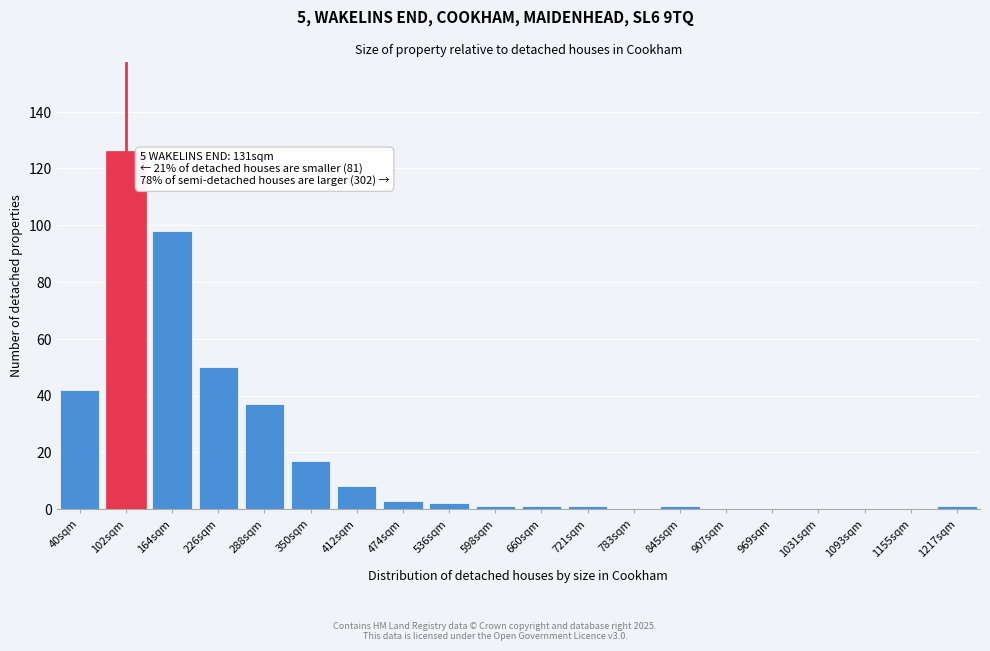

Reading left to right, transcribe all the data shown in this chart.

40sqm=42	102sqm=126	164sqm=98	226sqm=50	288sqm=37	350sqm=17	412sqm=8	474sqm=3	536sqm=2	598sqm=1	660sqm=1	721sqm=1	783sqm=0	845sqm=1	907sqm=0	969sqm=0	1031sqm=0	1093sqm=0	1155sqm=0	1217sqm=1